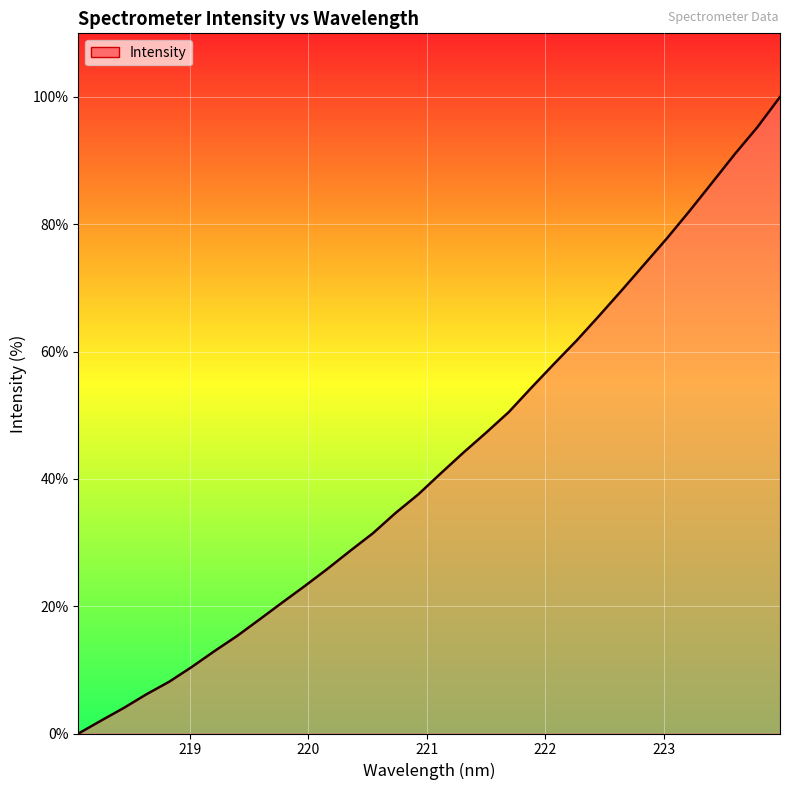

What is the difference between the maximum and minimum values?

100.0